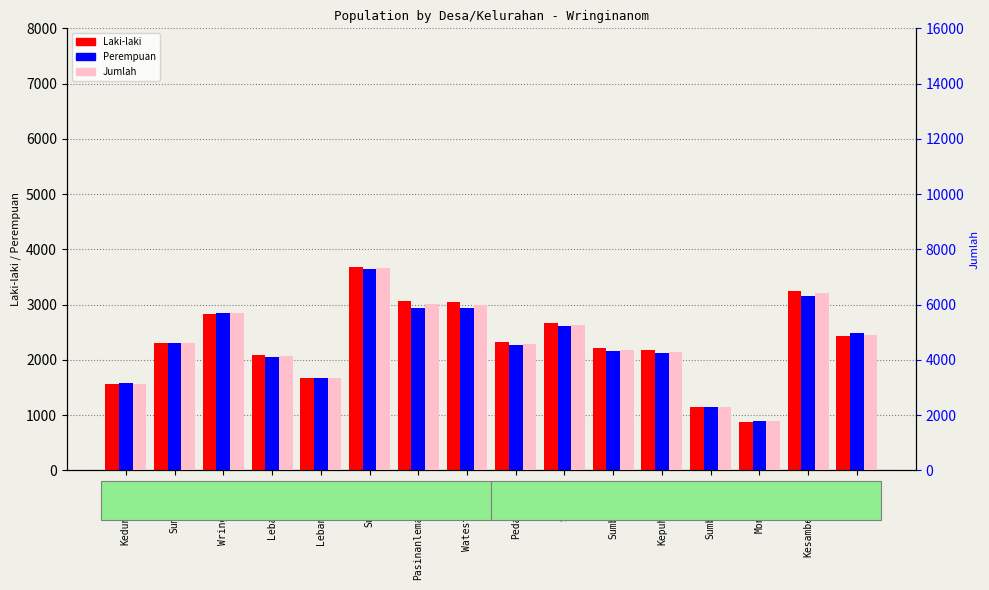

How many bars are there in each group?

3